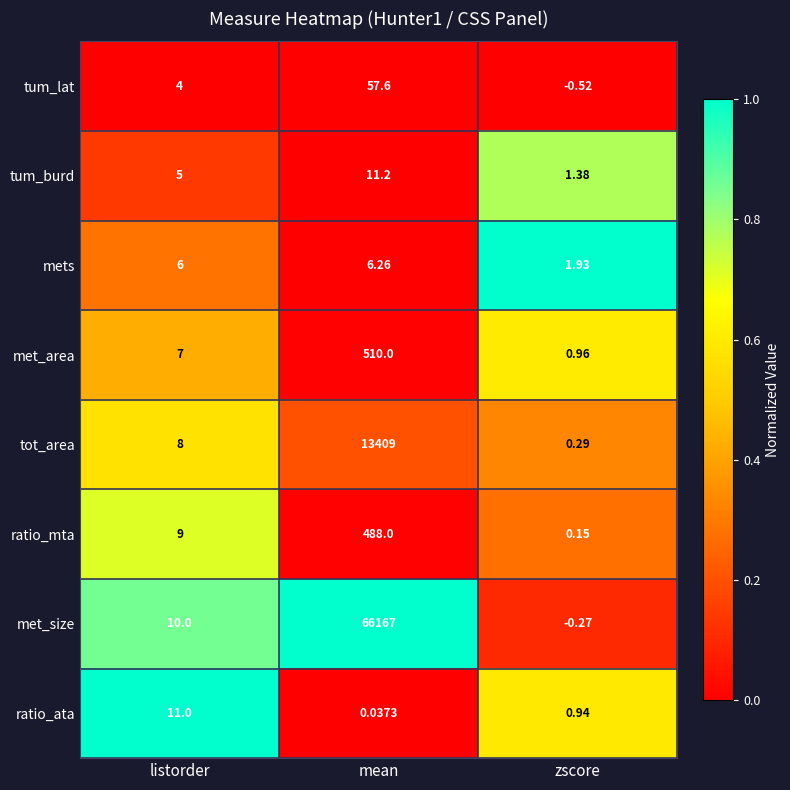

At which category is the sum across all series the highest?

mean